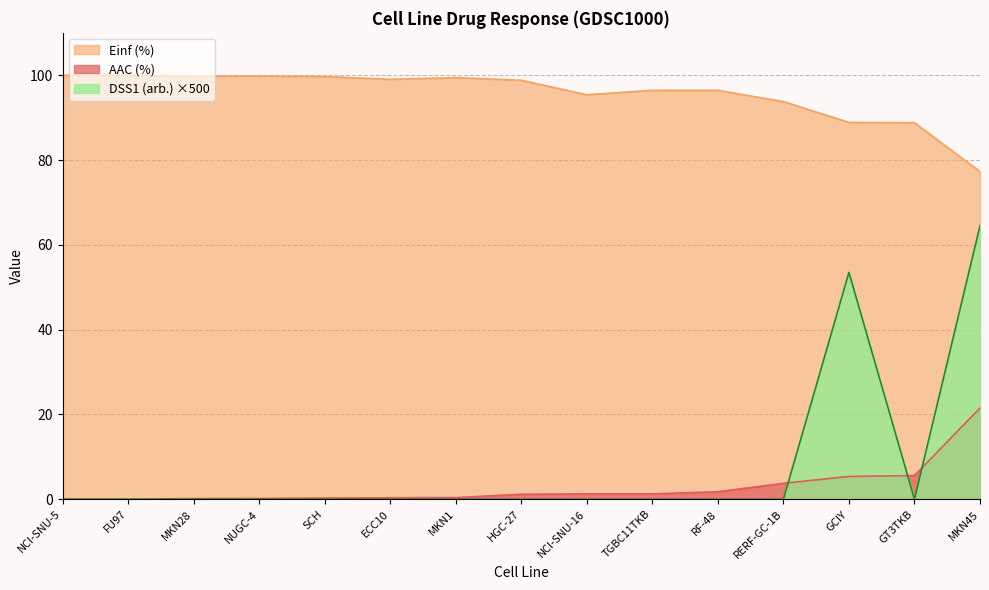

True or false: DSS1 (arb.) ×500 and Einf (%) cross at least once.

False